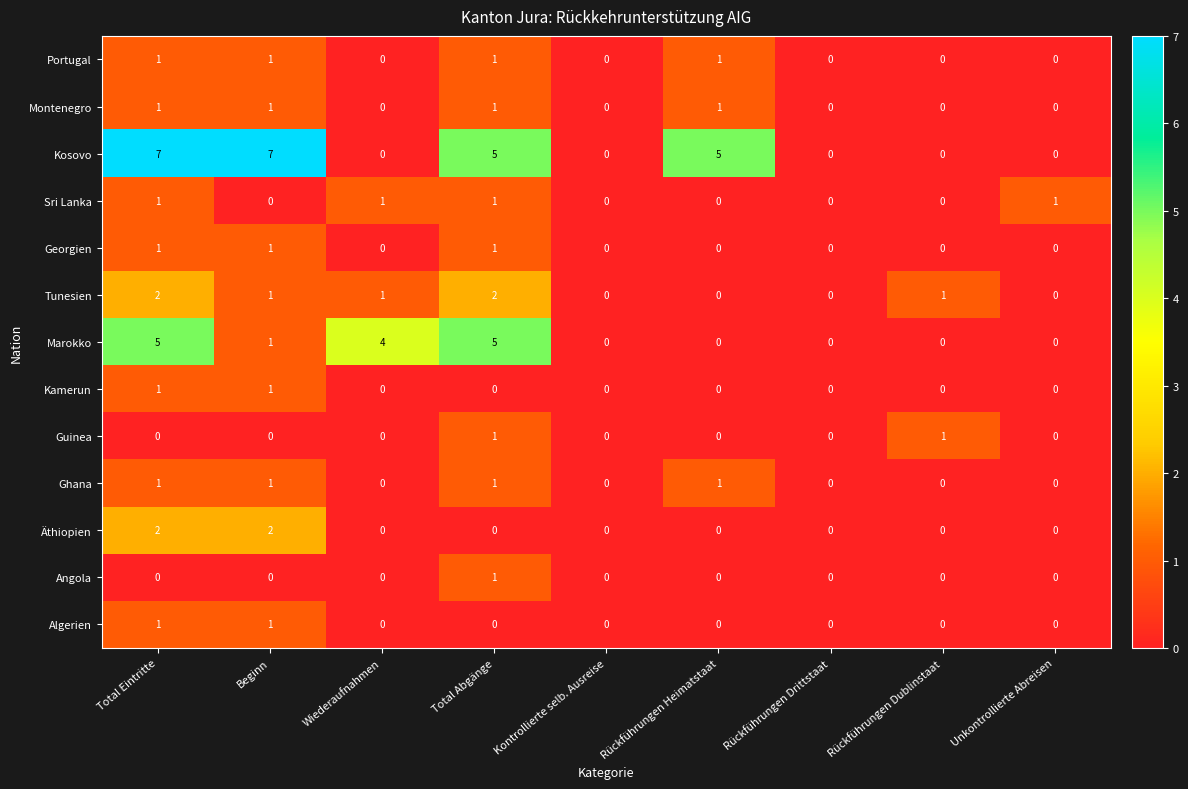

What is the greatest value displayed?

7